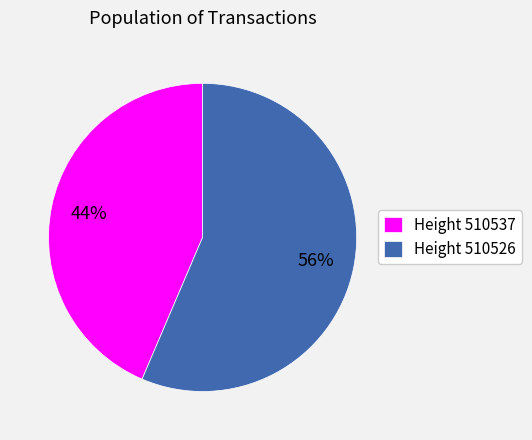

Is there a majority slice in this chart?

Yes